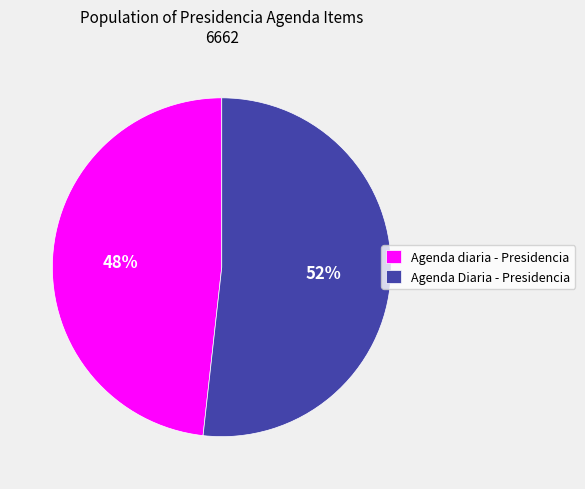

To the nearest percent, what portion does Agenda diaria - Presidencia represent?

48%